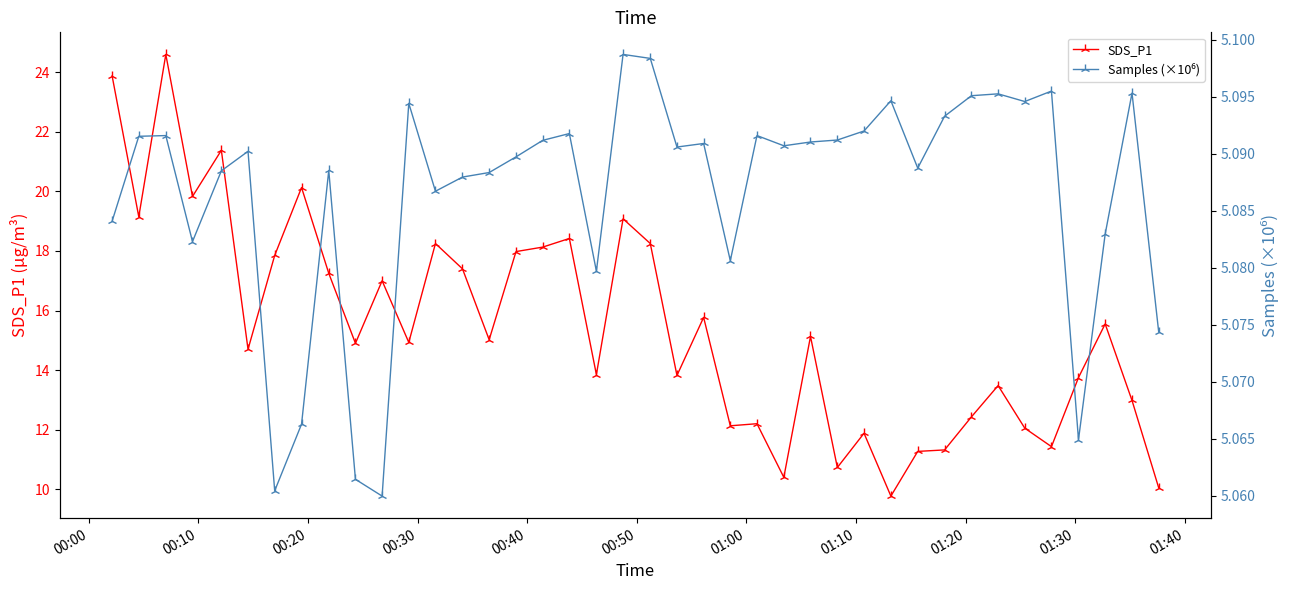

What is the lowest value of the SDS_P1 series?

9.8